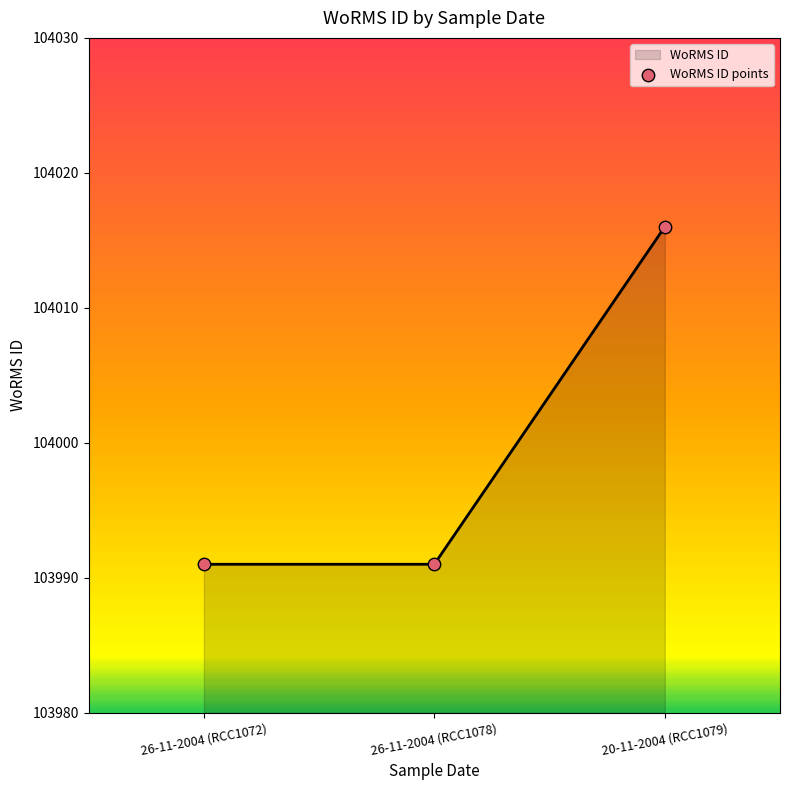

What is the change in value from 26-11-2004 (RCC1072) to 20-11-2004 (RCC1079)?

+25